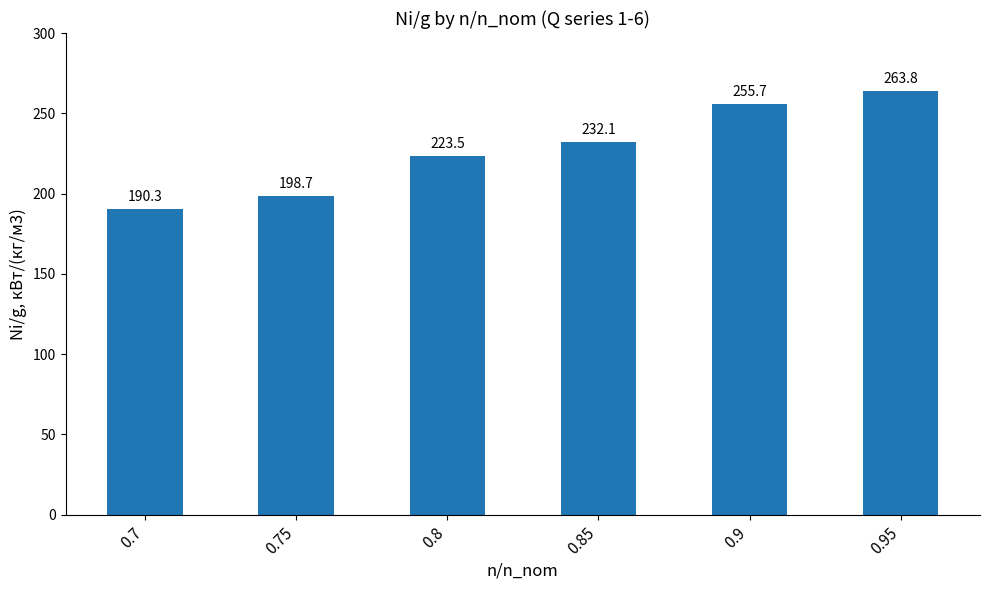

Count the number of values greater than 232.

3